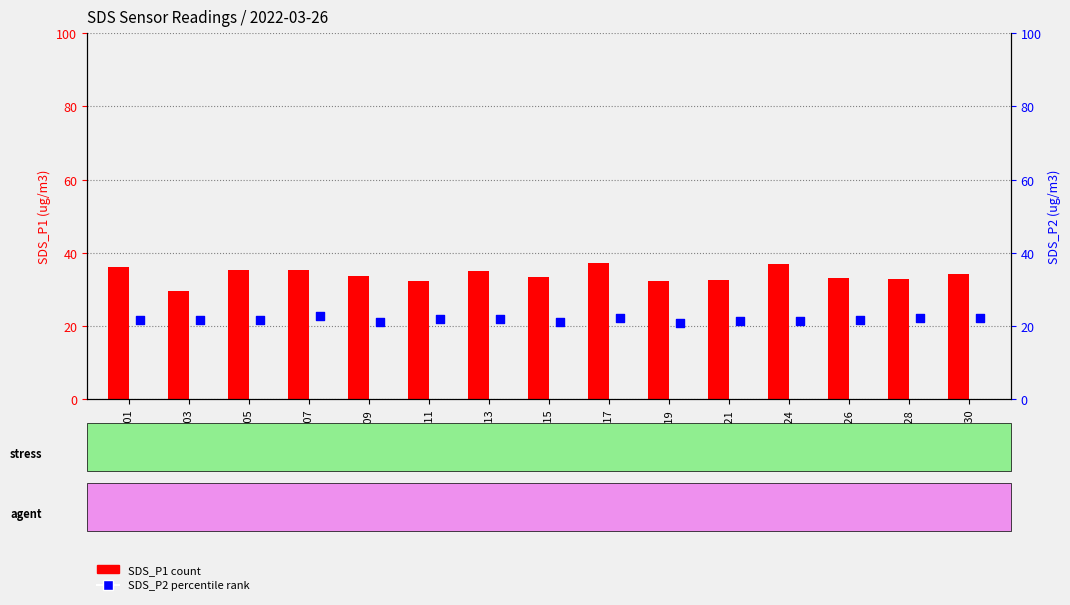

At which category is the sum across all series the highest?

00:17